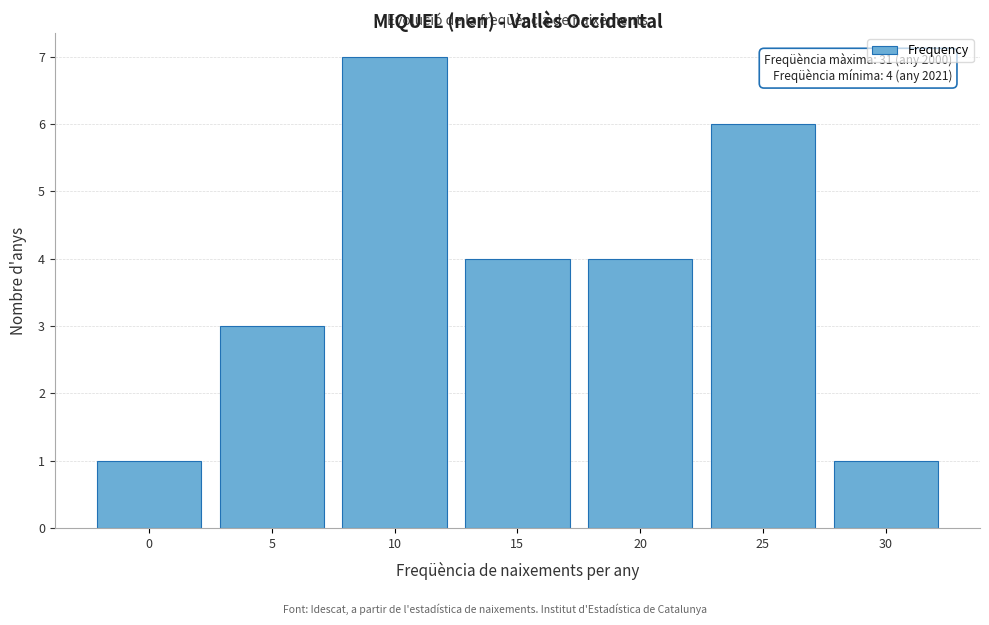

Reading right to left, what are all the values shown in this chart?

30=1	25=6	20=4	15=4	10=7	5=3	0=1